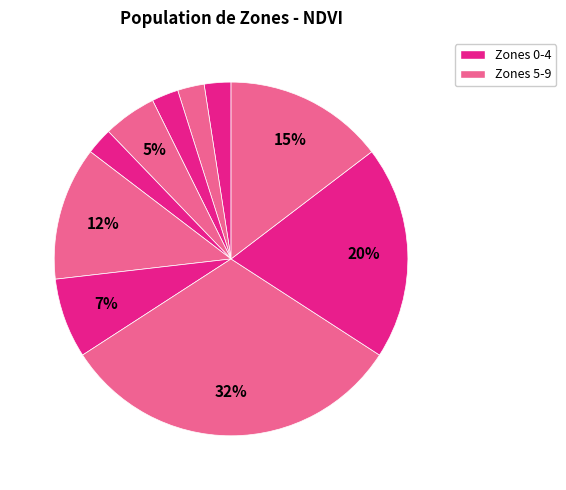

How many slices are in this pie chart?

10